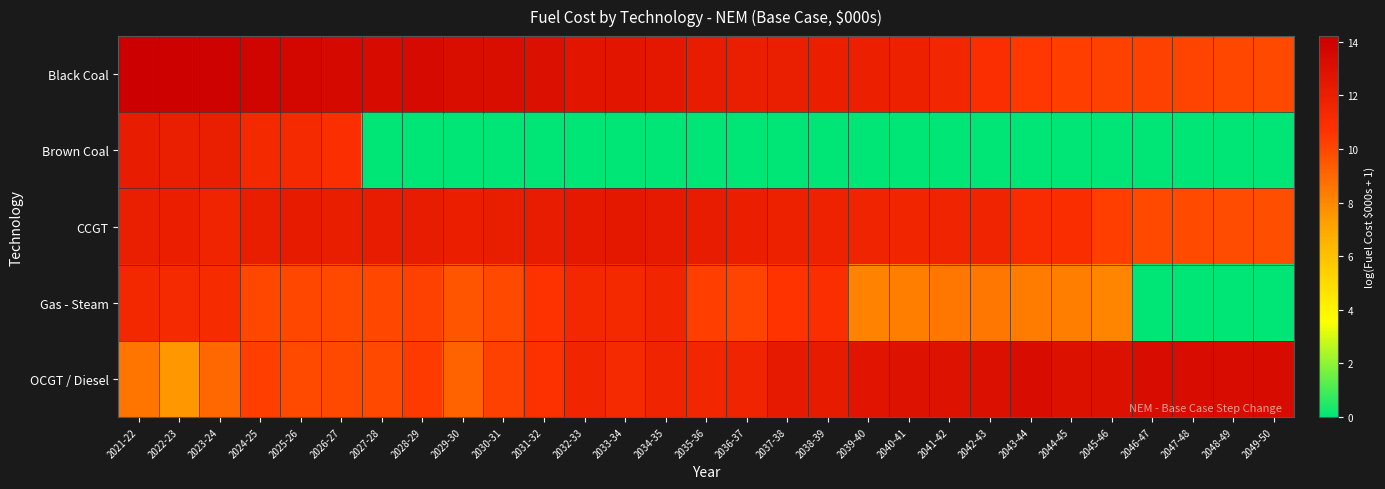

Which series has the largest total across all categories?

Black Coal